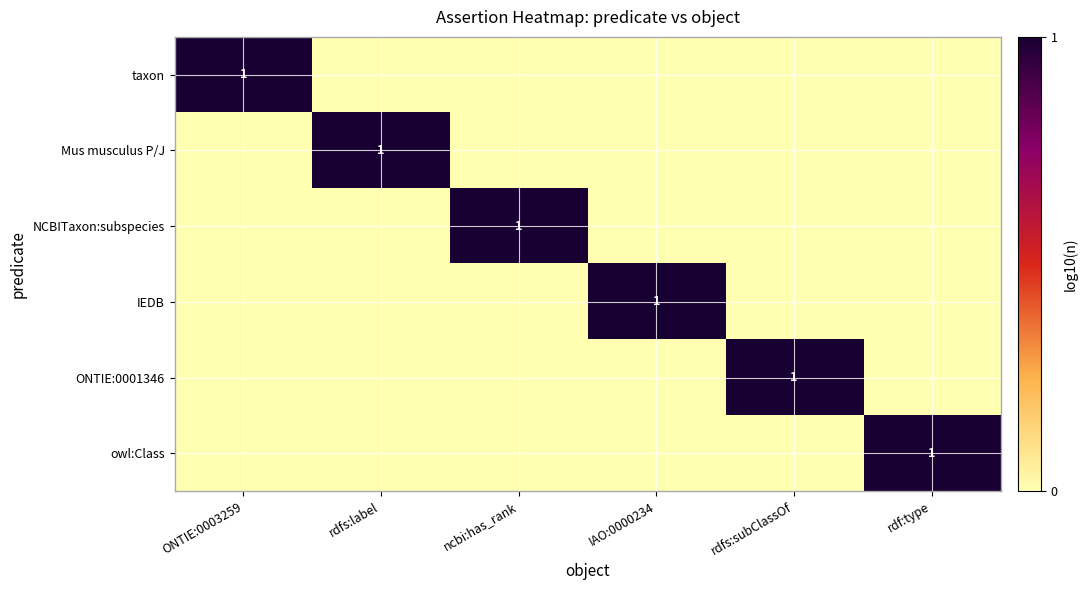

Rank the series at IAO:0000234 from highest to lowest value.

IEDB, taxon, Mus musculus P/J, NCBITaxon:subspecies, ONTIE:0001346, owl:Class